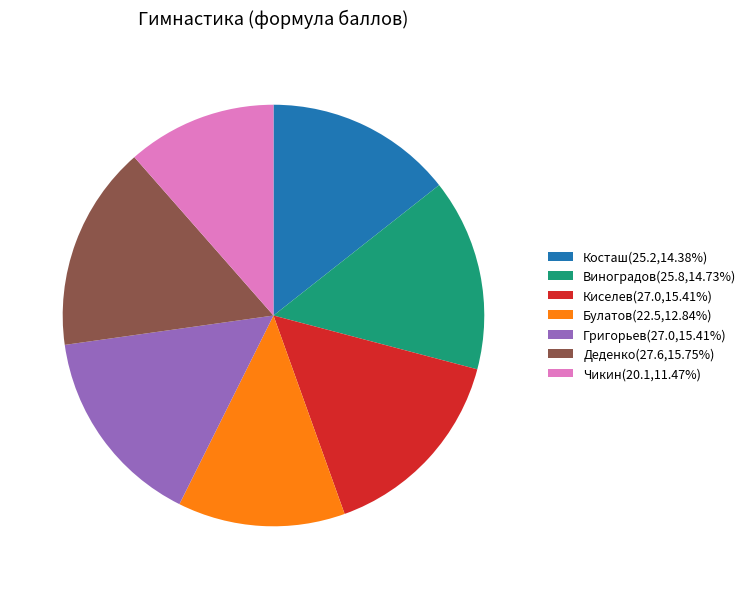

Approximately how many times larger is the value at Григорьев(27.0,15.41%) compared to Чикин(20.1,11.47%)?

1.3